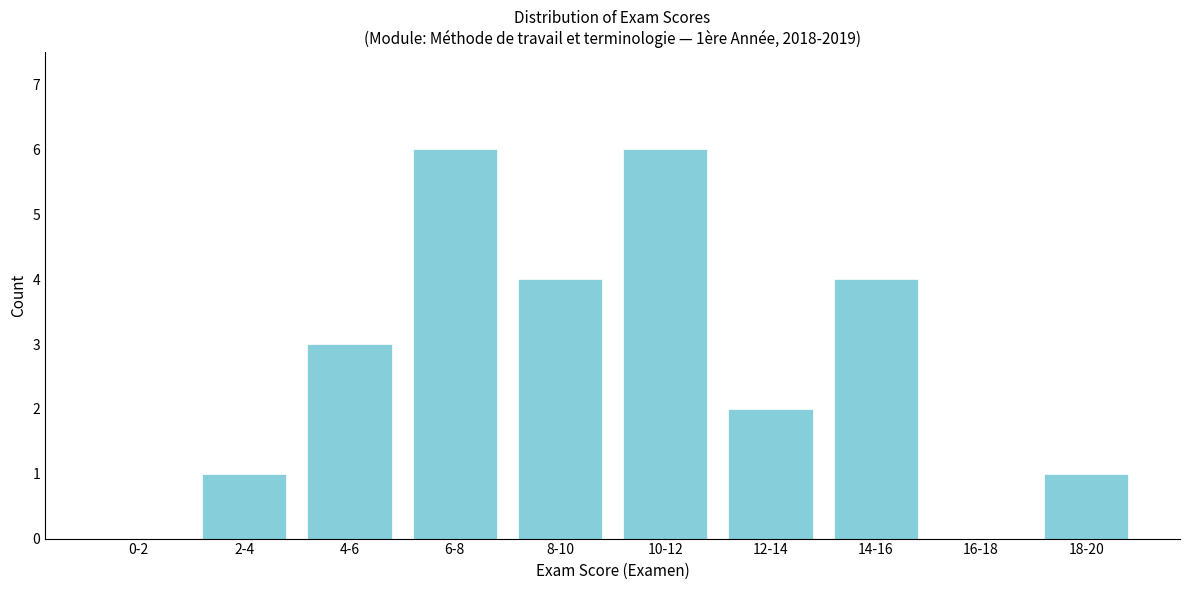

Reading right to left, what are all the values shown in this chart?

18-20=1	16-18=0	14-16=4	12-14=2	10-12=6	8-10=4	6-8=6	4-6=3	2-4=1	0-2=0